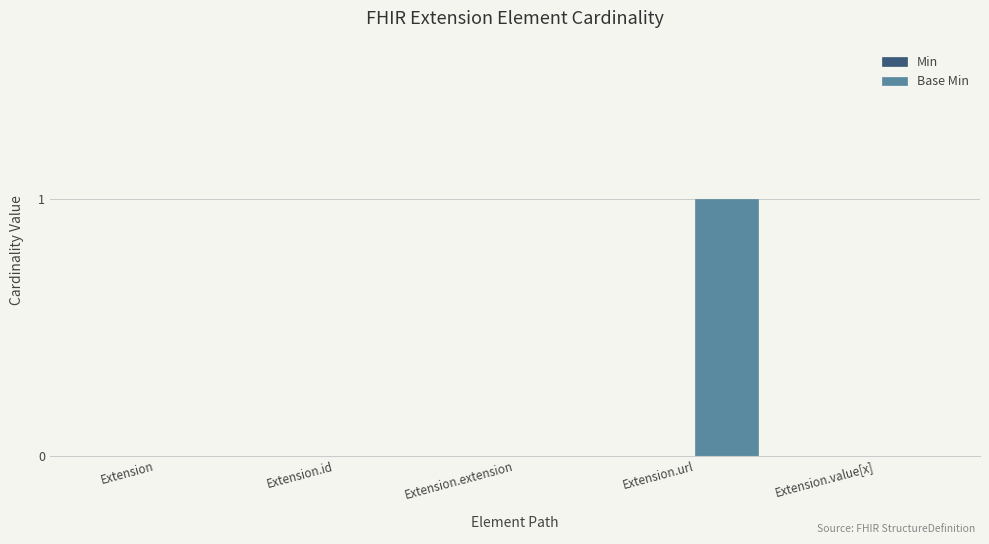

Which category has the highest value across all series?

Extension.url